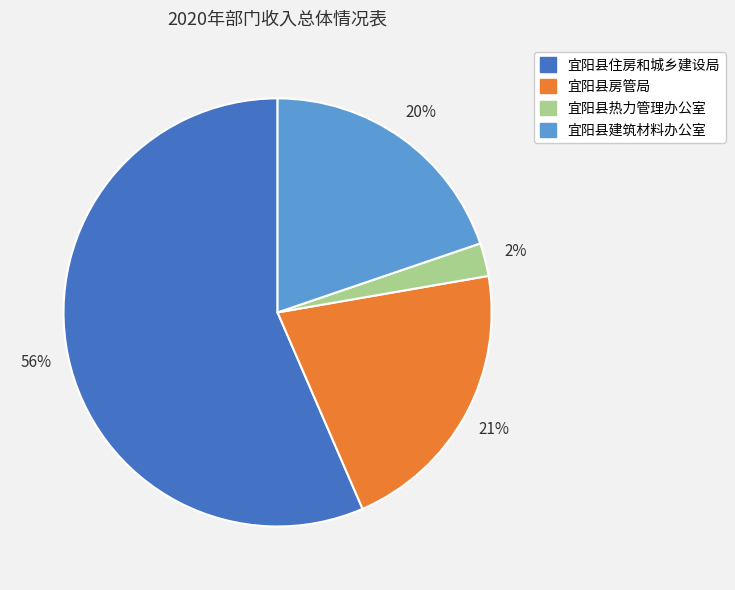

What is the smallest slice in the pie chart?

宜阳县热力管理办公室